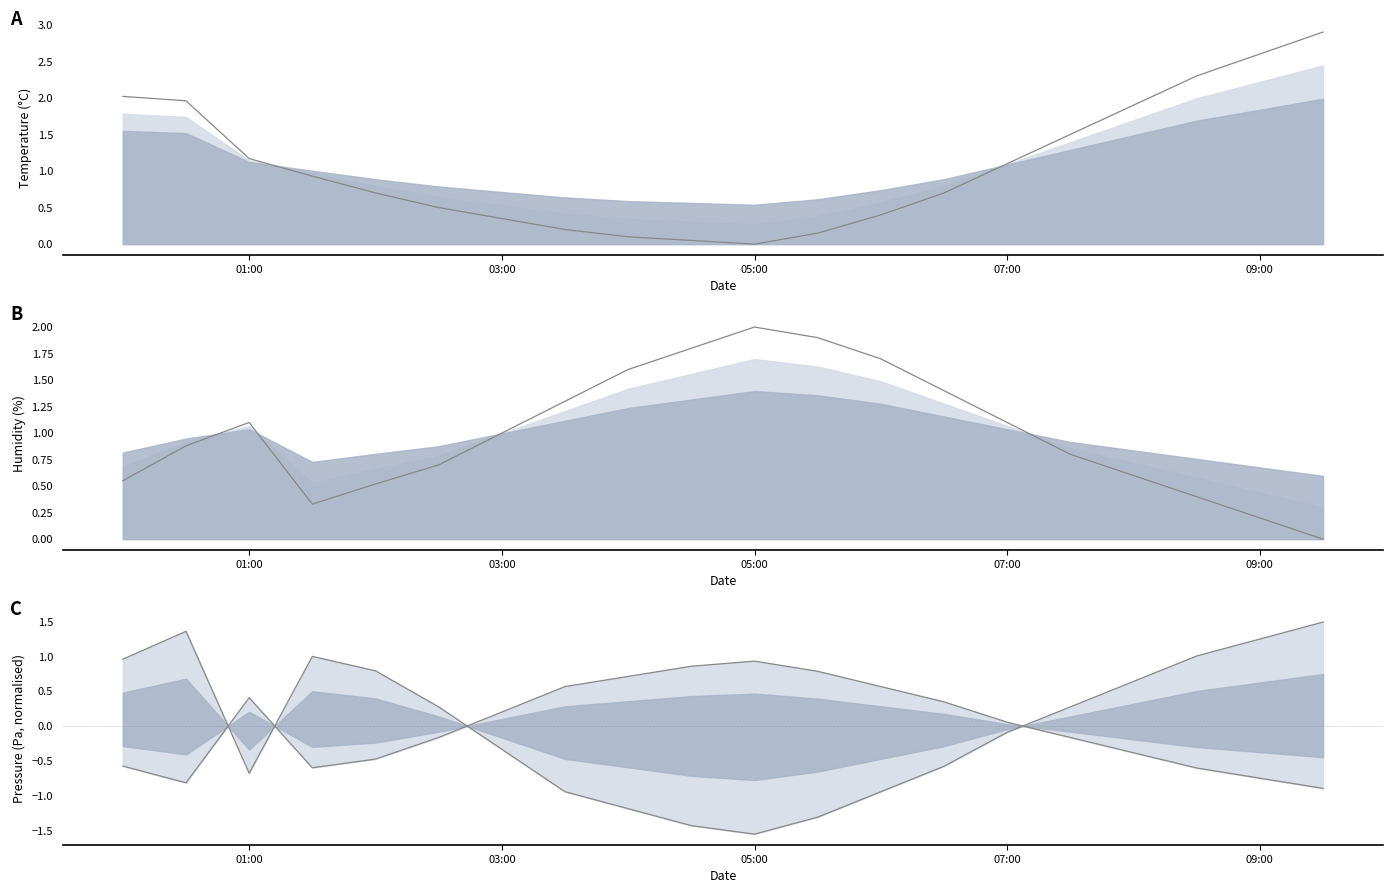

How many lines are shown in the chart?

4